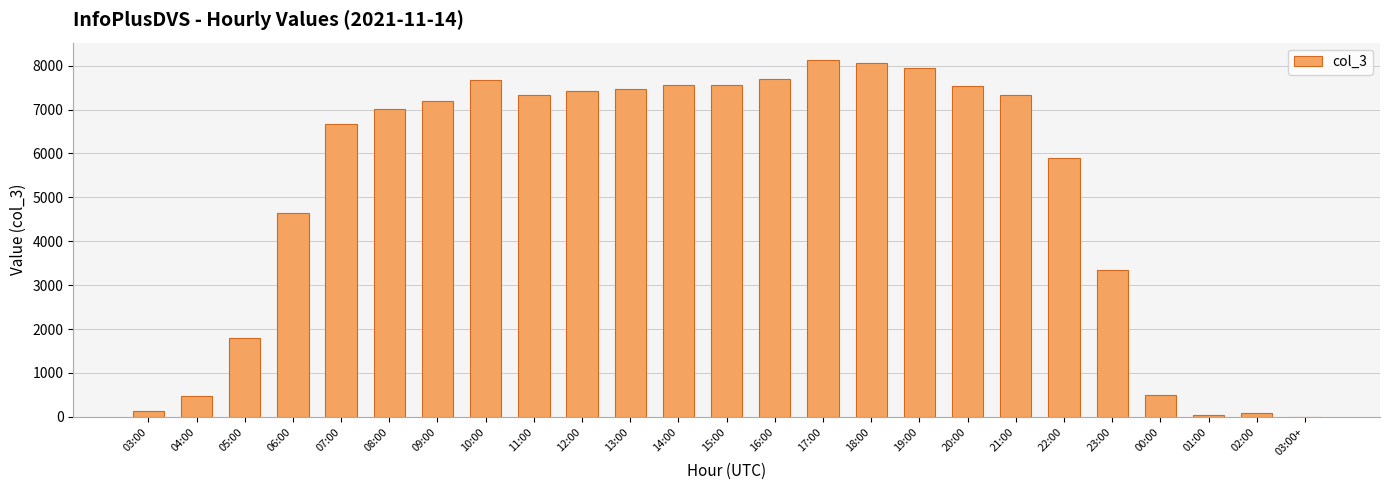

What is the approximate value at 12:00, to the nearest 100?

7400